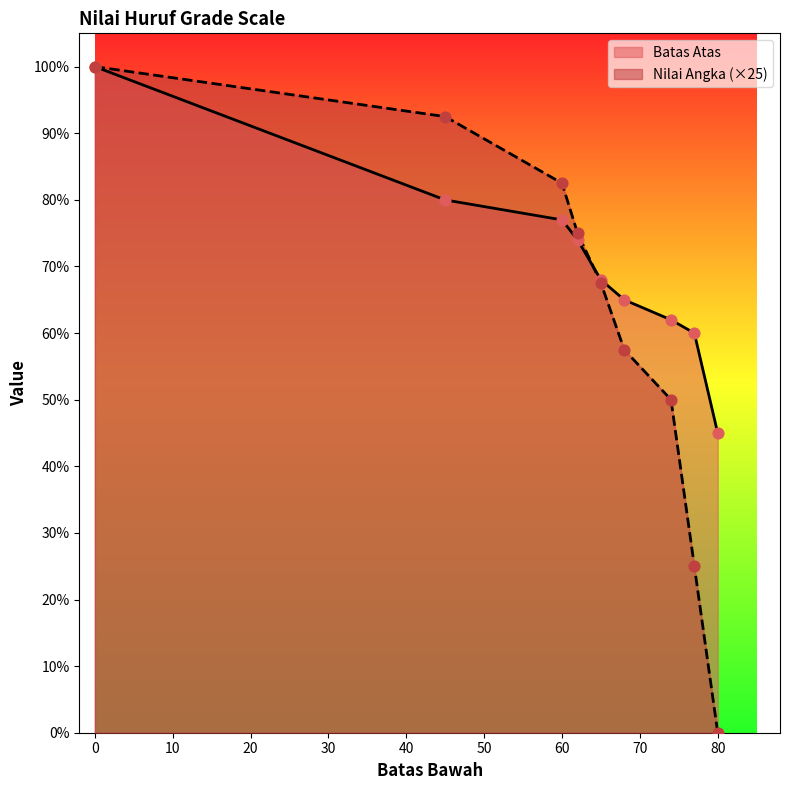

At how many categories does at least one series exceed 72?

4